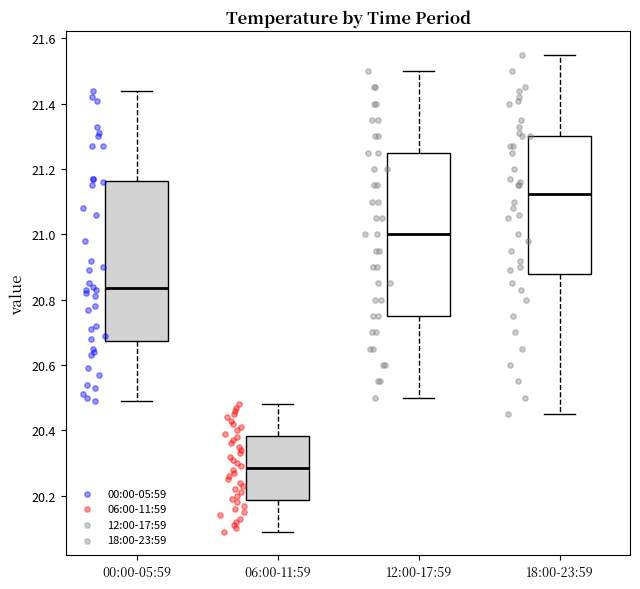

Where does the median line of the box for 06:00-11:59 sit on the y-axis? The values are not printed on the chart, so give them approximately, as read against the axis.

20.28